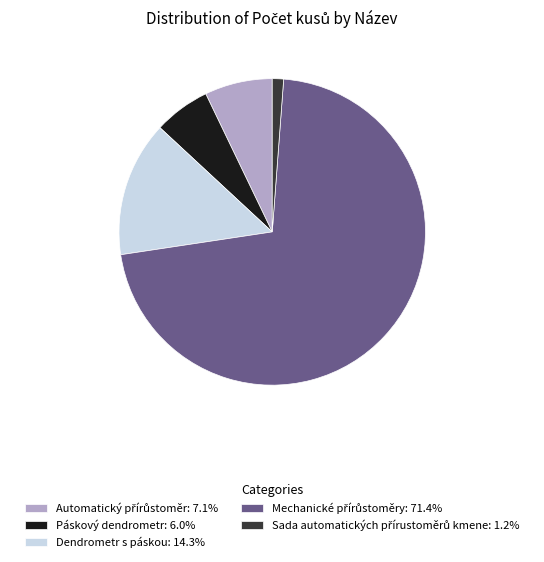

Is there any slice that represents more than half of the pie?

Yes